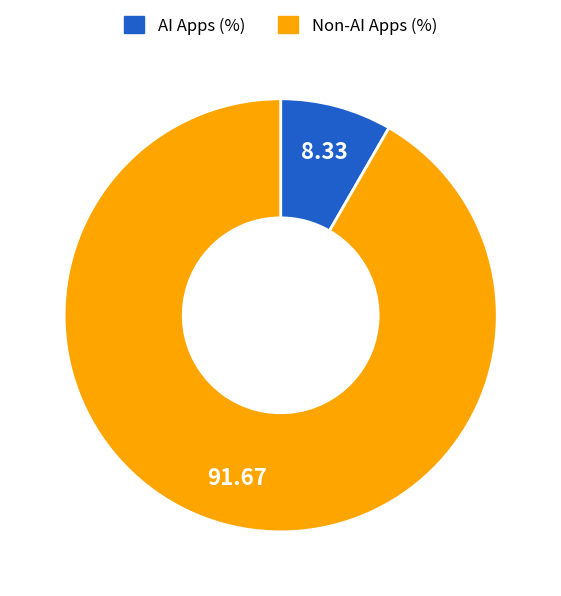

Does any single category account for the majority?

Yes